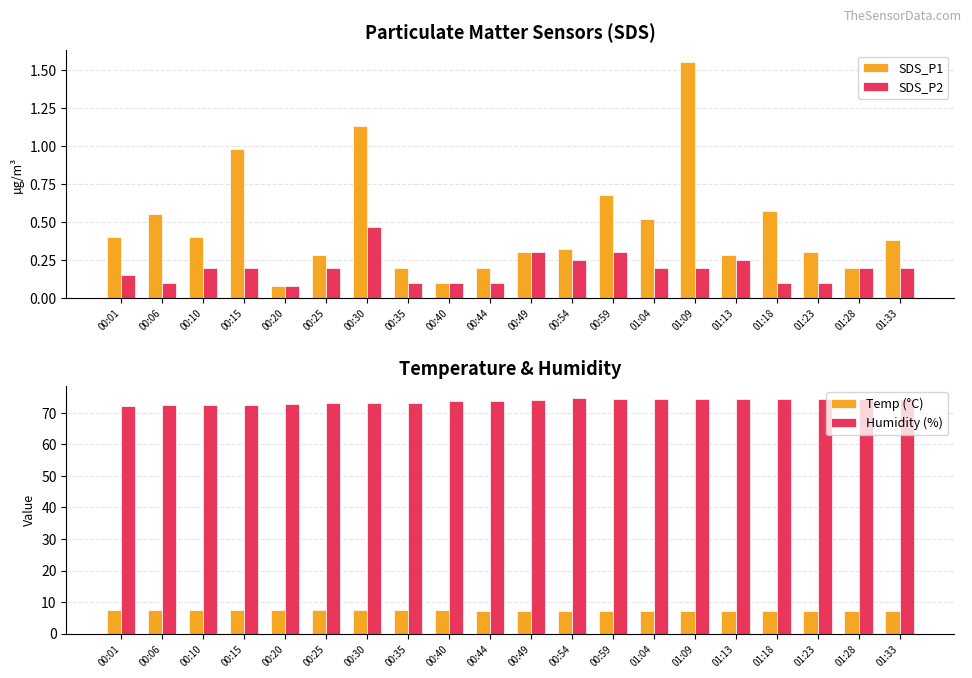

What position from the left is 00:30?

7